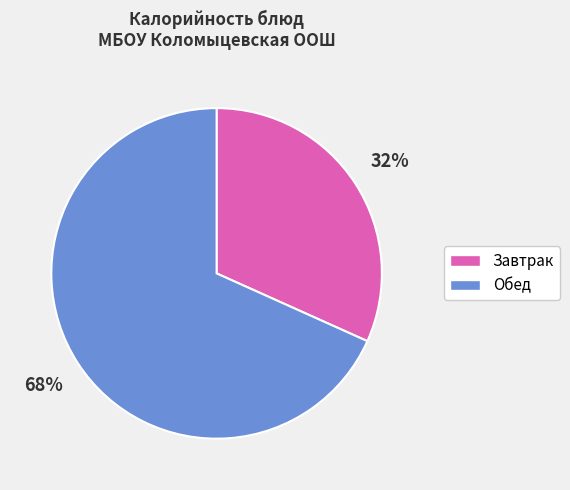

Is it true that Обед is 68% of the pie?

True